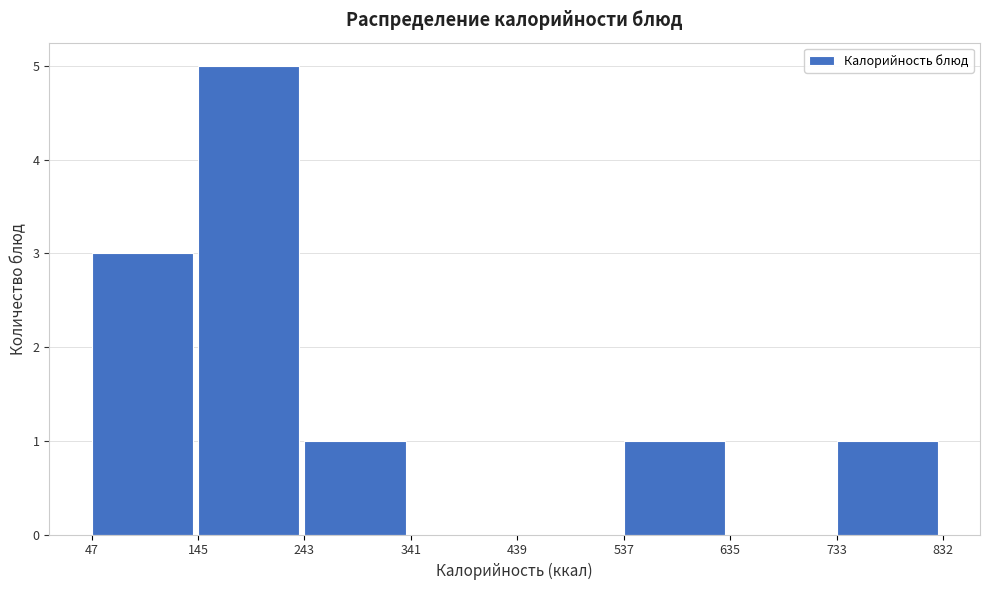

How tall is the bar that spans 47 to 145 on the x-axis? The values are not printed on the chart, so give them approximately, as read against the axis.

3